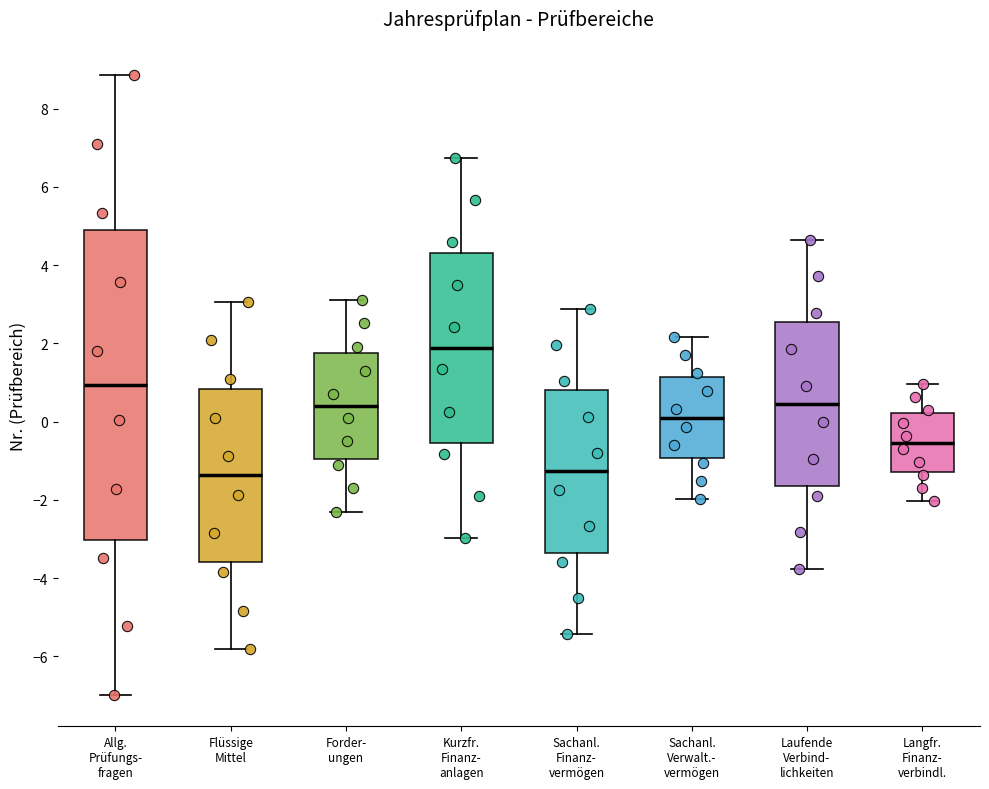

Which box has the highest median line?

Kurzfr. Finanz- anlagen